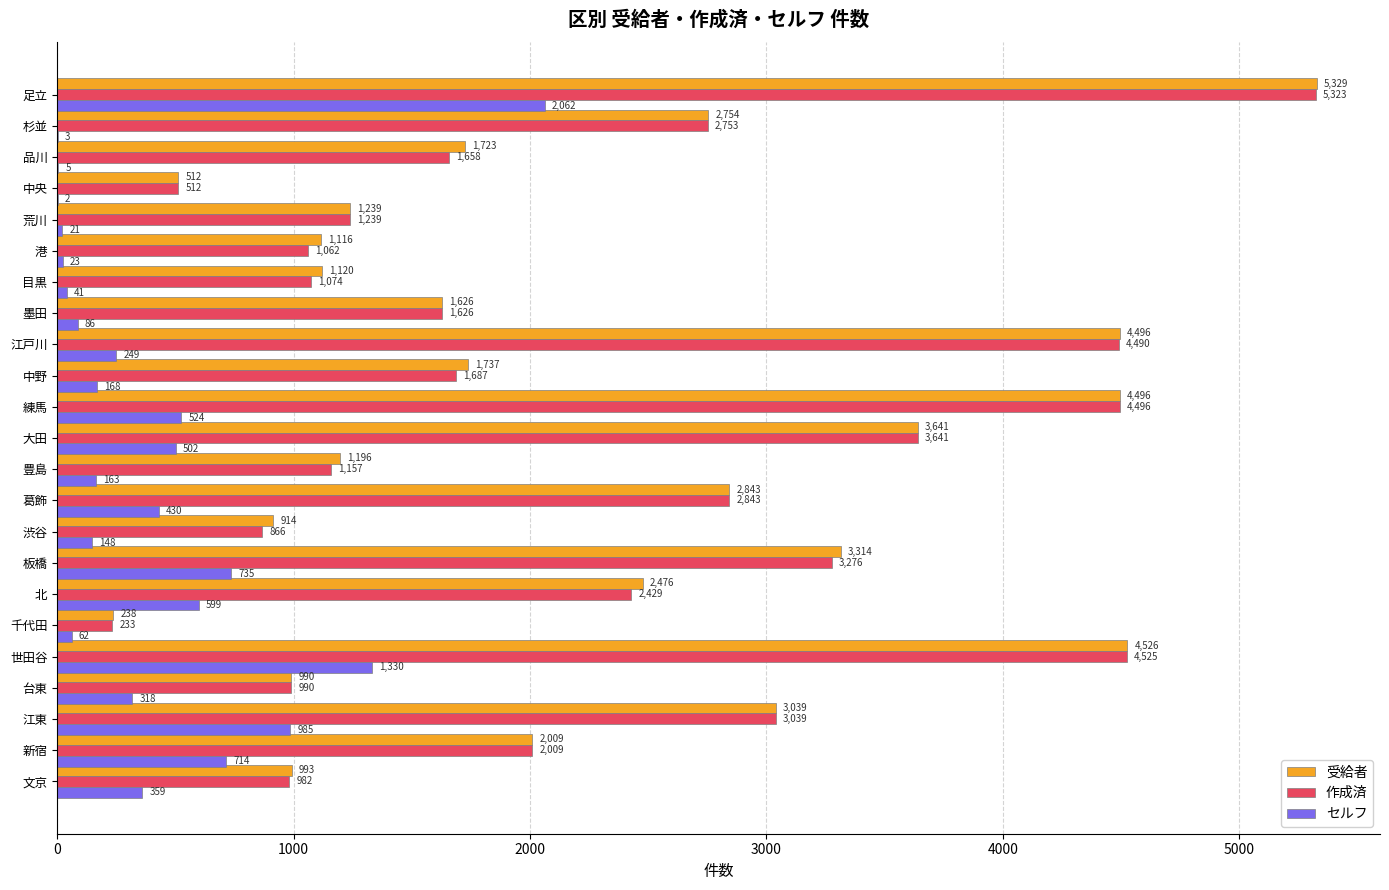

At which category does the chart reach its peak across all series?

足立